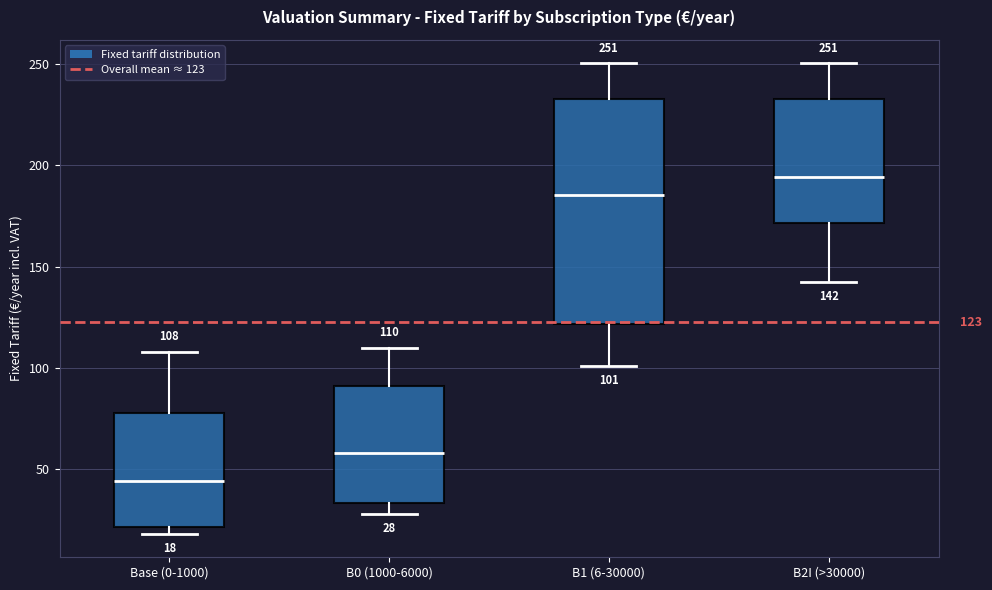

Comparing the boxes themselves (not the whiskers), which one is the tallest?

B1 (6-30000)